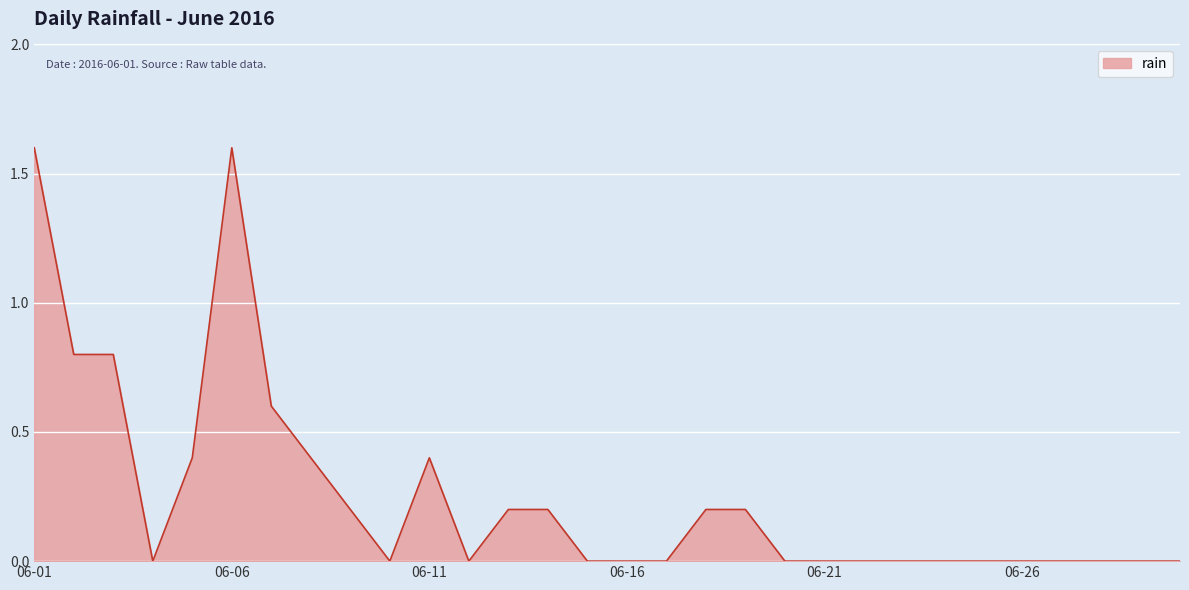

What is the maximum value shown in the chart?

1.6